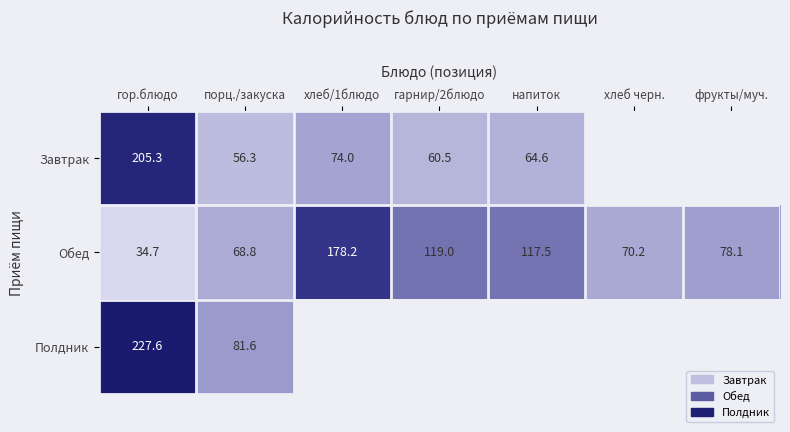

Which series has the largest range (max minus min)?

Завтрак